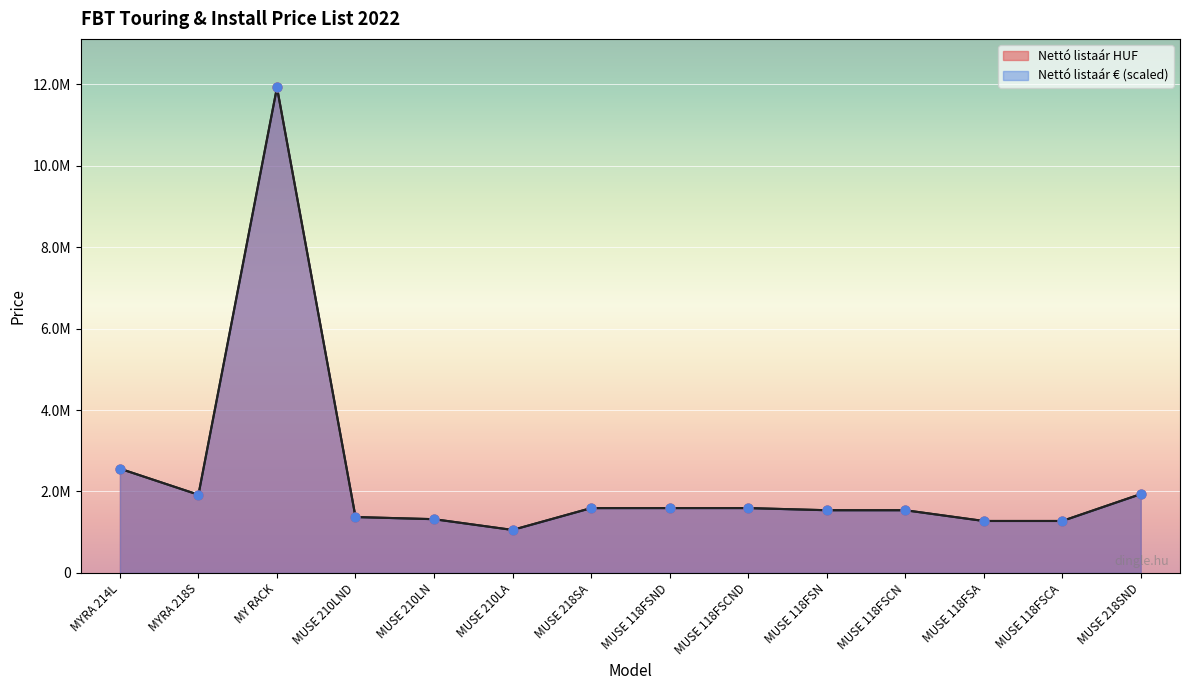

Which series has the largest Y range (max minus min)?

Nettó listaár HUF